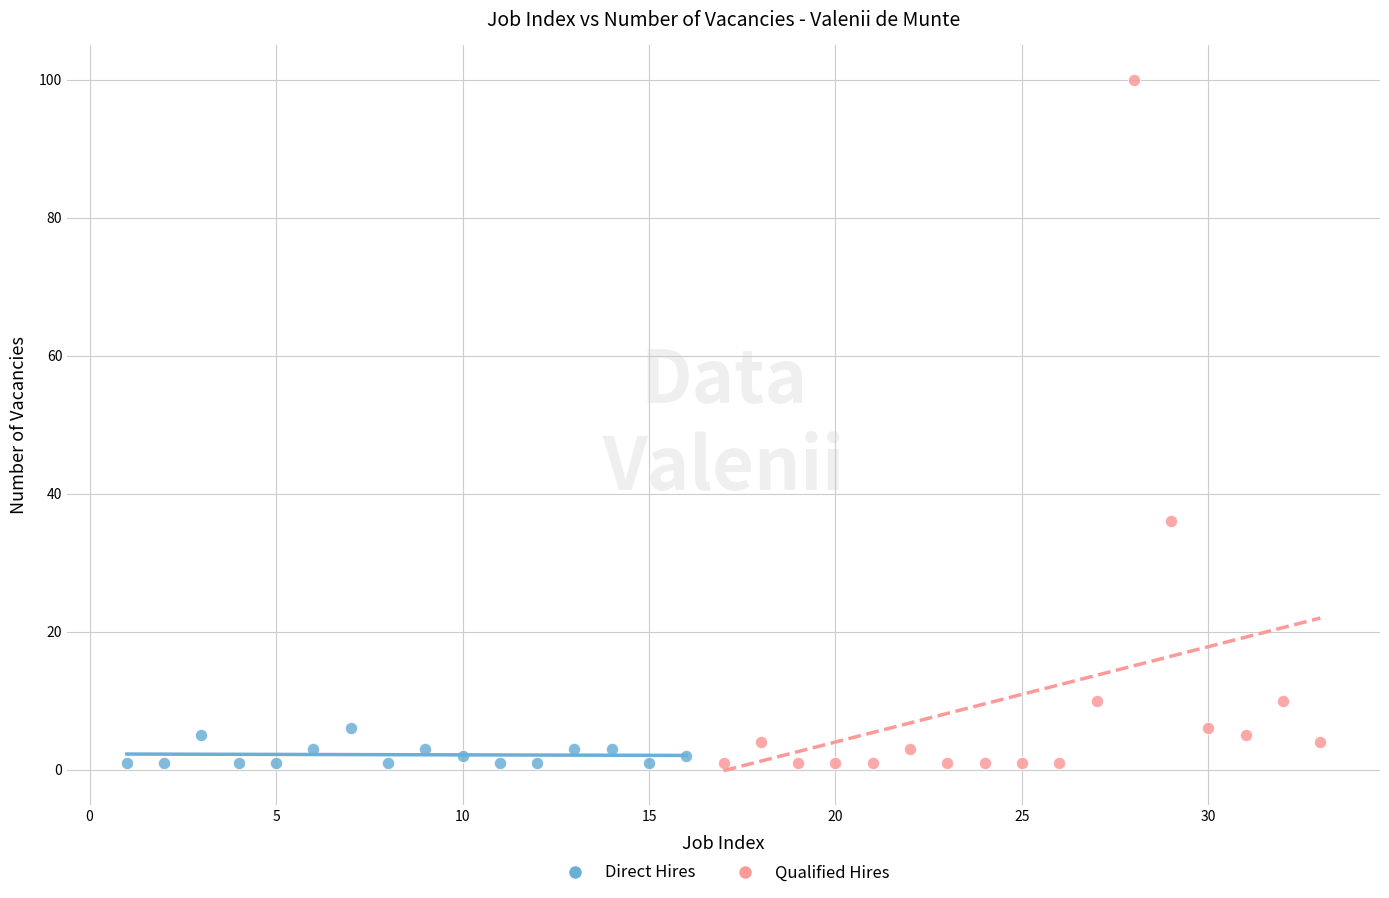

Which series contains the highest Y value?

Qualified Hires